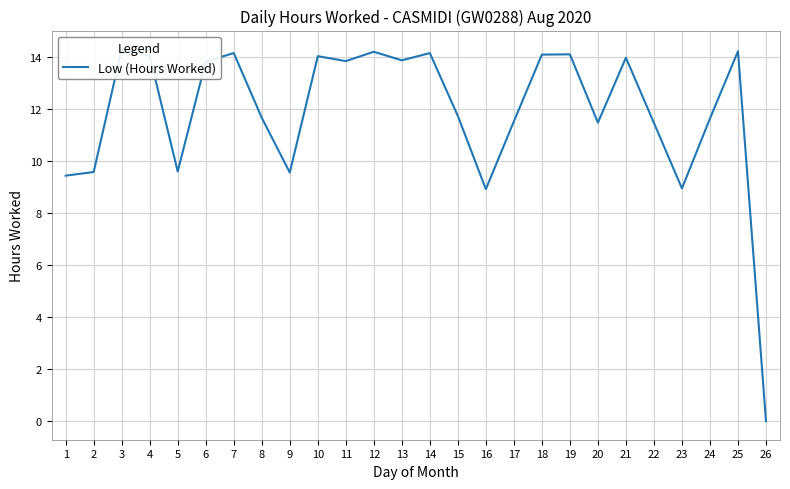

What is the difference between the values at 19 and 22?

2.6